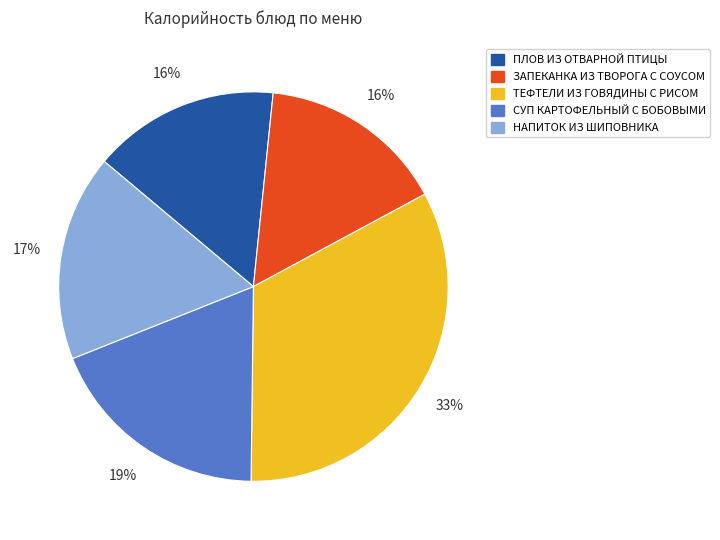

Do НАПИТОК ИЗ ШИПОВНИКА and ЗАПЕКАНКА ИЗ ТВОРОГА С СОУСОМ together represent more than half of the pie?

No